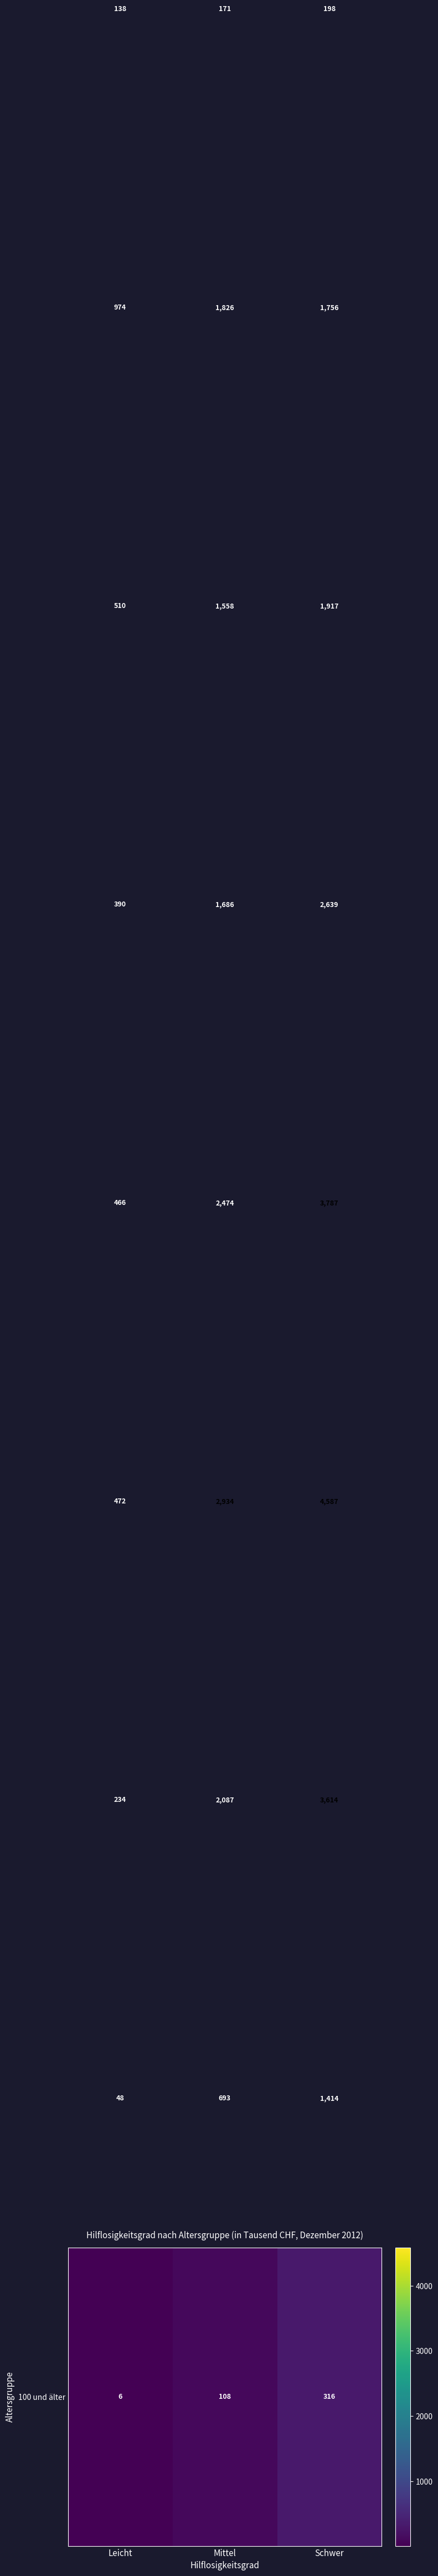

Which label corresponds to the smallest value in the chart?

Leicht